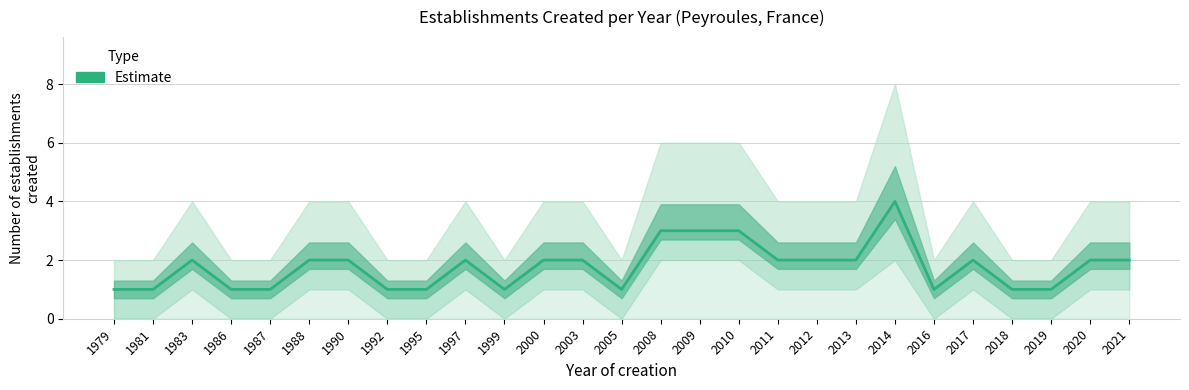

Count the number of data series in this chart.

1